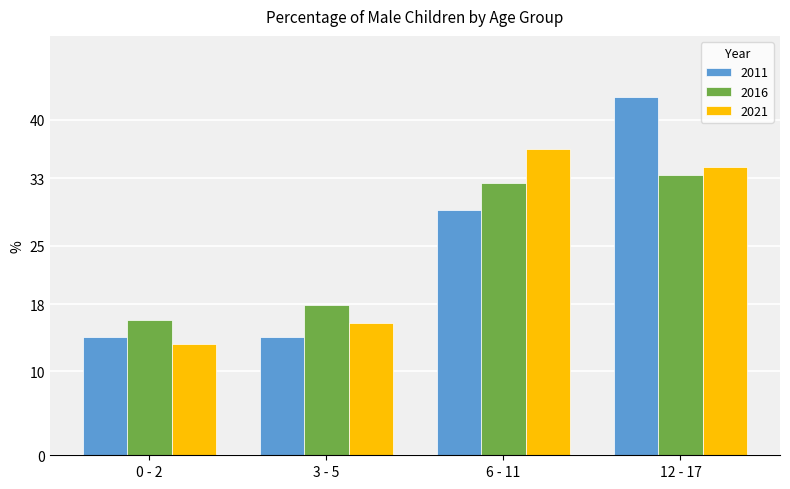

How many bars are there in total?

12